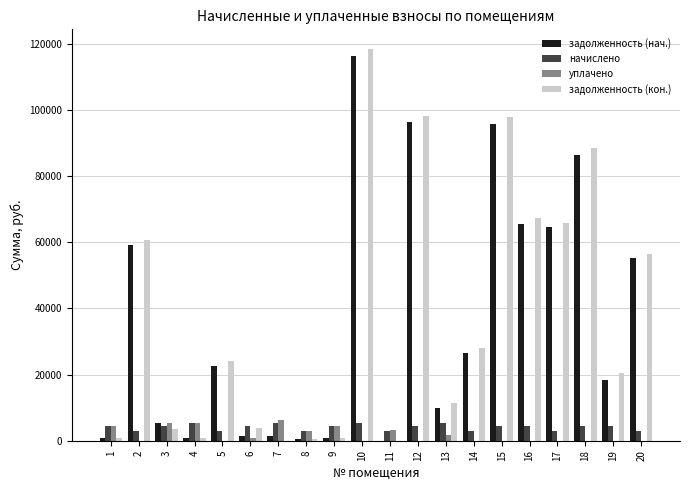

At which category is the sum across all series the highest?

10